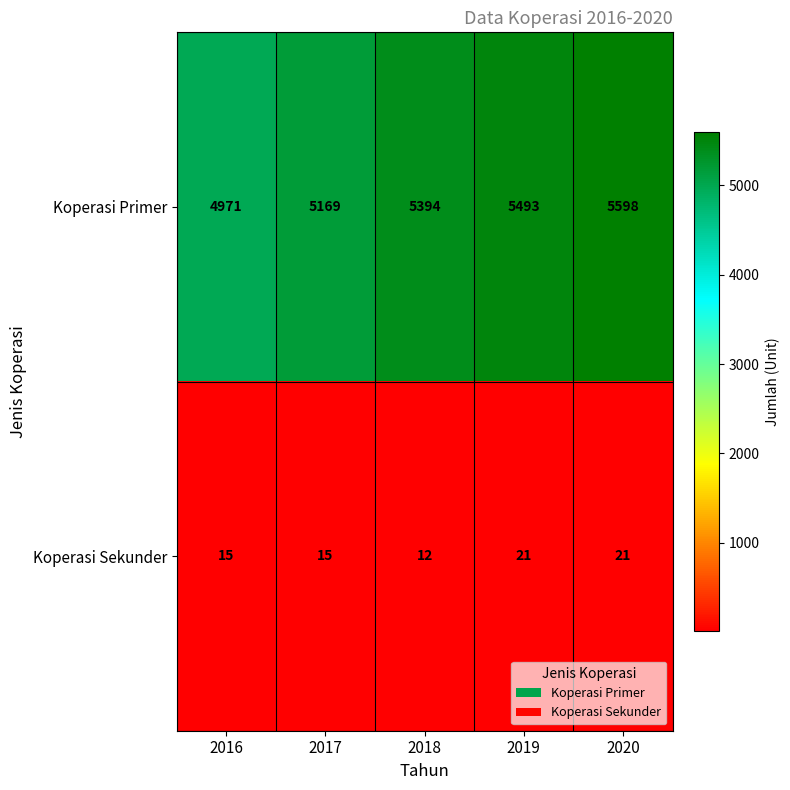

Reading left to right, extract all data points from this chart.

Koperasi Primer: 4971	5169	5394	5493	5598
Koperasi Sekunder: 15	15	12	21	21